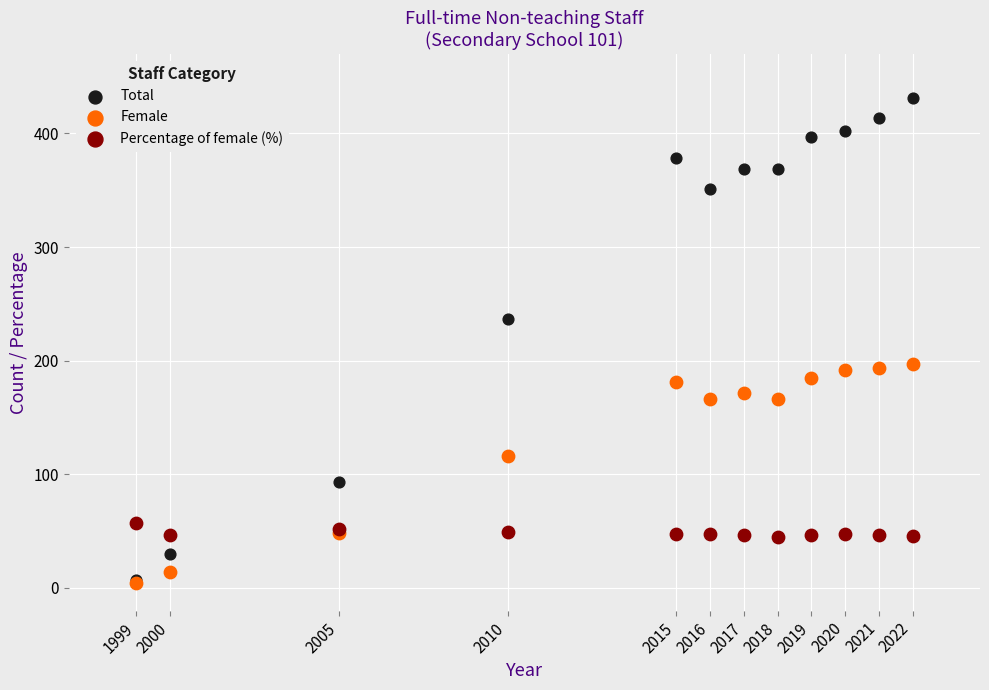

In the Female series, what Y value is closest to 100?

116.0